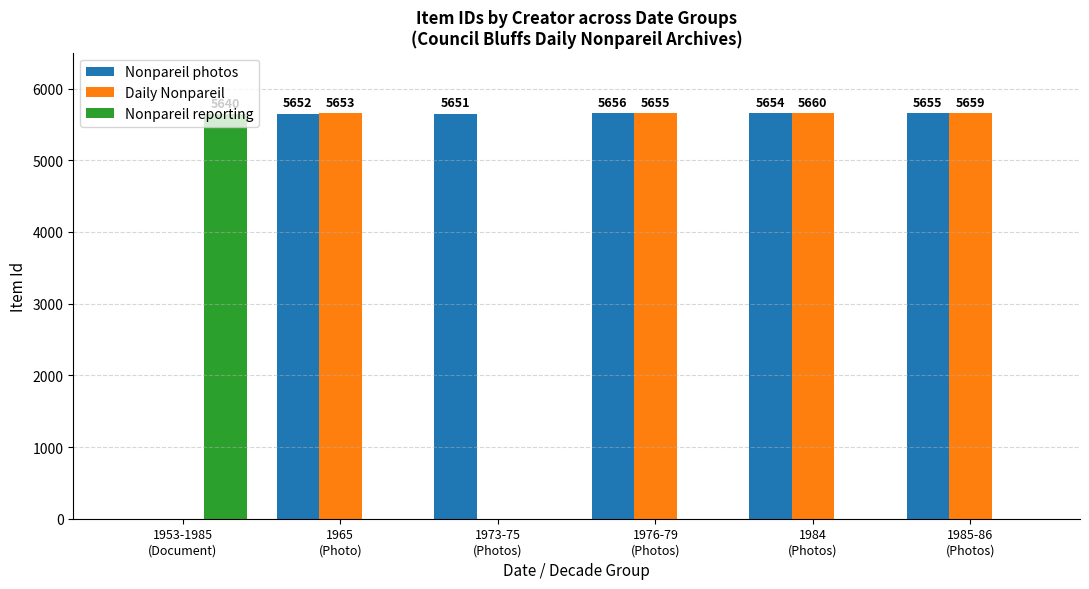

Count the number of data series in this chart.

3